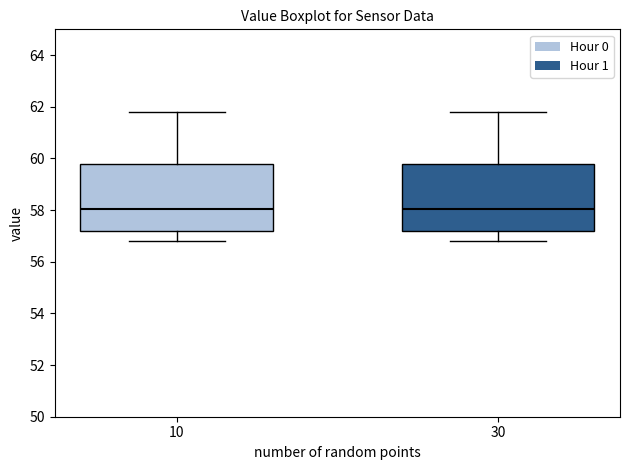

Reading left to right, read every box against the y-axis: the position of its median line, the range the box covers, and the ends of its whiskers. The values are not printed on the chart, so give them approximately, as read against the axis.

10: median 58.0, box 57.2 to 59.8, whiskers 56.8 to 61.8
30: median 58.0, box 57.2 to 59.8, whiskers 56.8 to 61.8